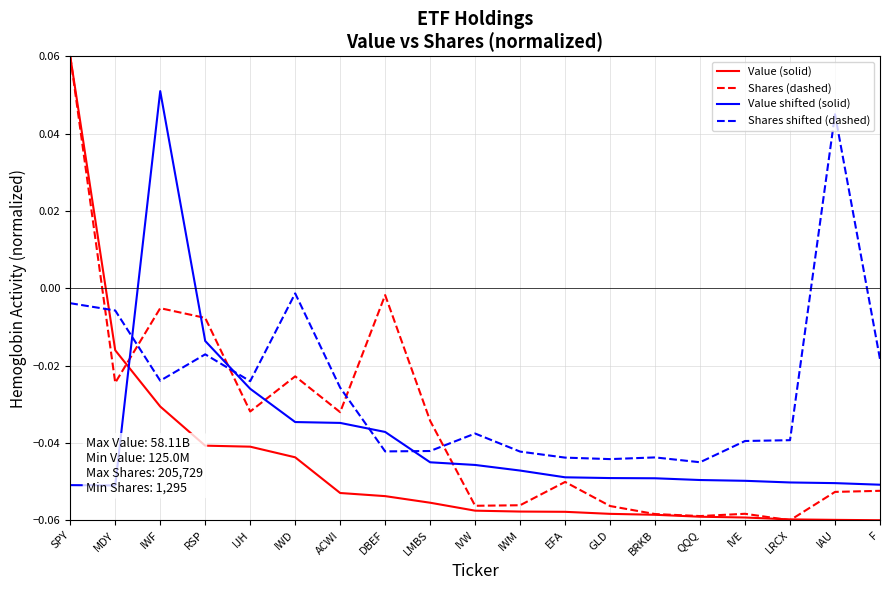

True or false: Value (solid) and Value shifted (solid) cross at least once.

True